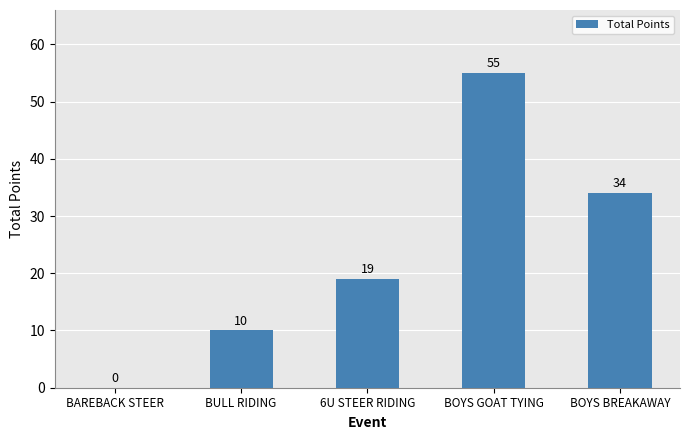

Does the chart contain stacked bars?

No